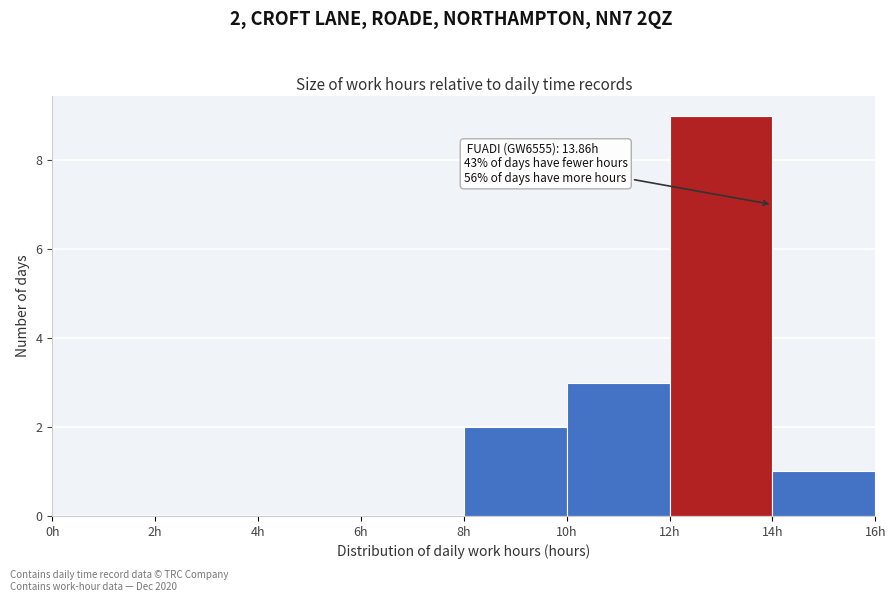

Over which range of the x-axis is the bar tallest?

12 to 14